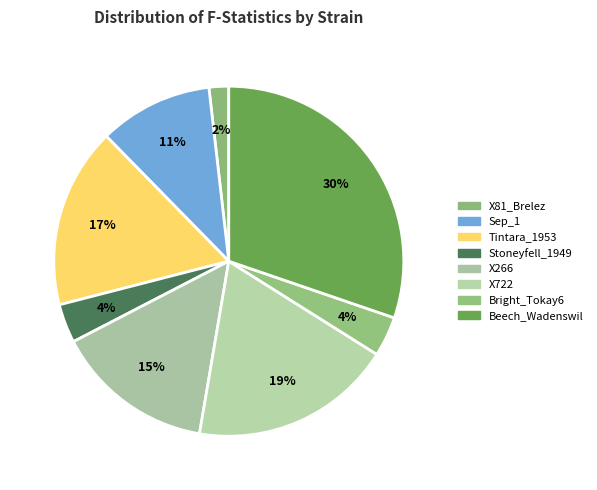

How much of the chart is everything except Tintara_1953?

83.3%